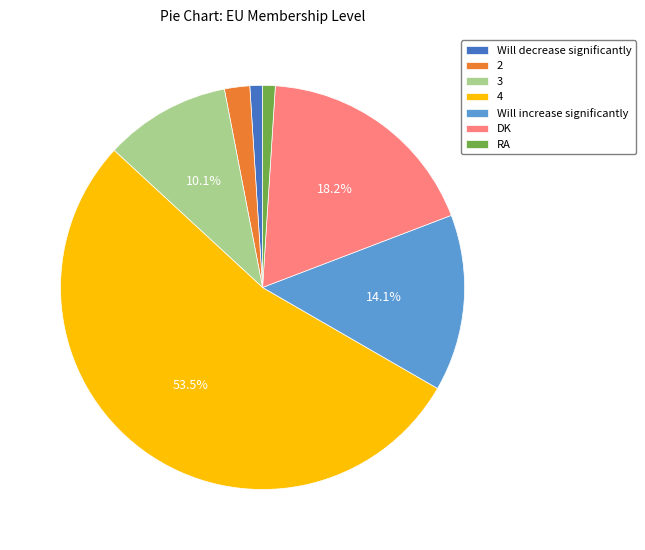

The RA slice represents 1% of the pie. True or false?

True